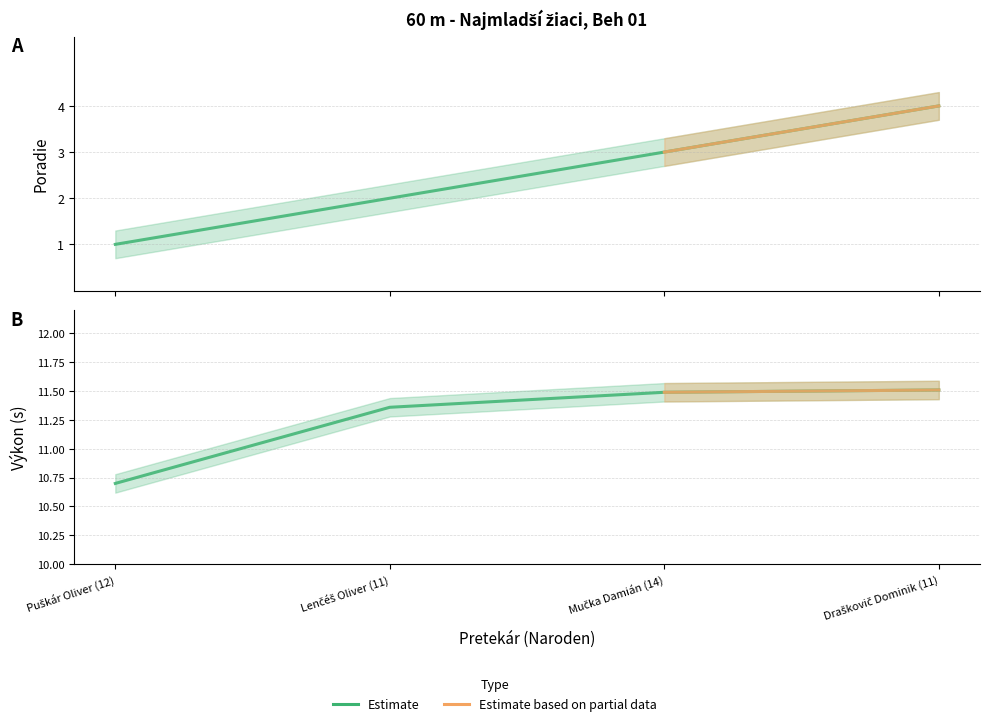

Which series has the largest total across all categories?

Výkon